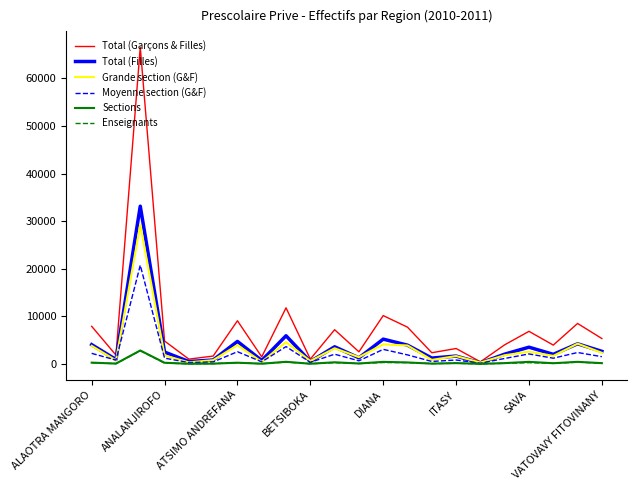

Which series has the largest total across all categories?

Total (Garçons & Filles)